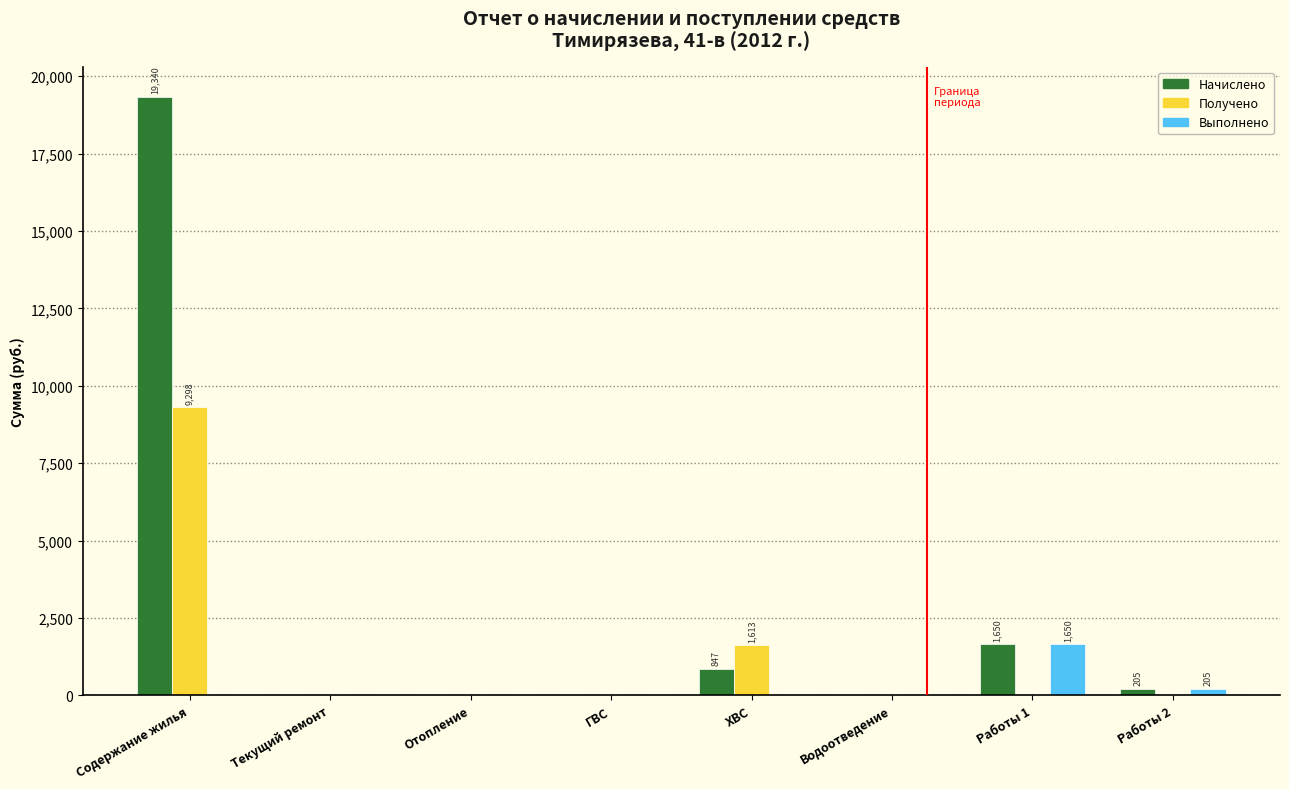

Reading left to right, what are all the values shown in this chart?

Начислено: Содержание жилья=19339.9	Текущий ремонт=0.0	Отопление=0.0	ГВС=0.0	ХВС=847.4	Водоотведение=0.0	Работы 1=1650.1	Работы 2=204.9
Получено: Содержание жилья=9298.1	Текущий ремонт=0.0	Отопление=0.0	ГВС=0.0	ХВС=1613.2	Водоотведение=0.0	Работы 1=0.0	Работы 2=0.0
Выполнено: Содержание жилья=0.0	Текущий ремонт=0.0	Отопление=0.0	ГВС=0.0	ХВС=0.0	Водоотведение=0.0	Работы 1=1650.1	Работы 2=204.9